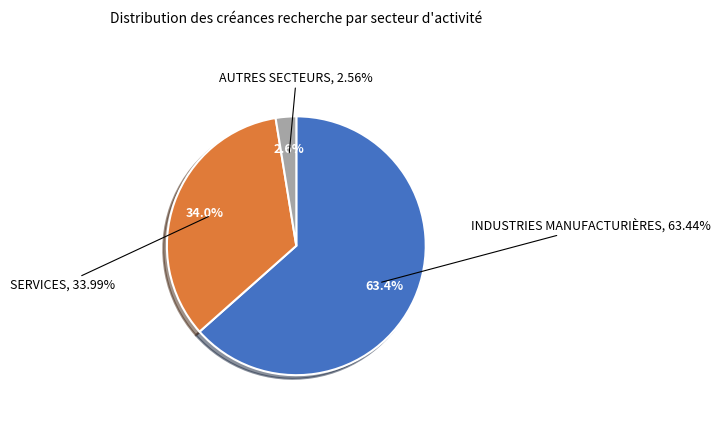

Between INDUSTRIES MANUFACTURIÈRES and SERVICES, which is larger?

INDUSTRIES MANUFACTURIÈRES